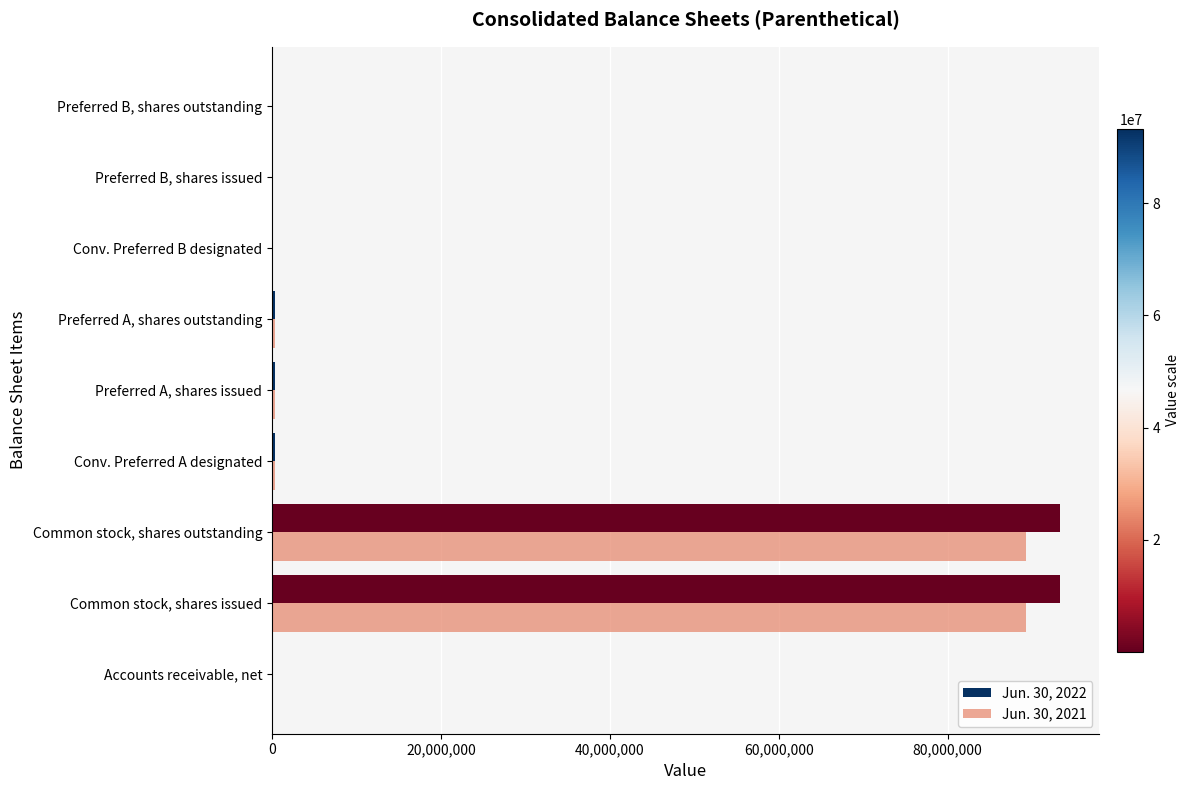

Is it true that Jun. 30, 2022 equals 41335518 at Common stock, shares outstanding?

False